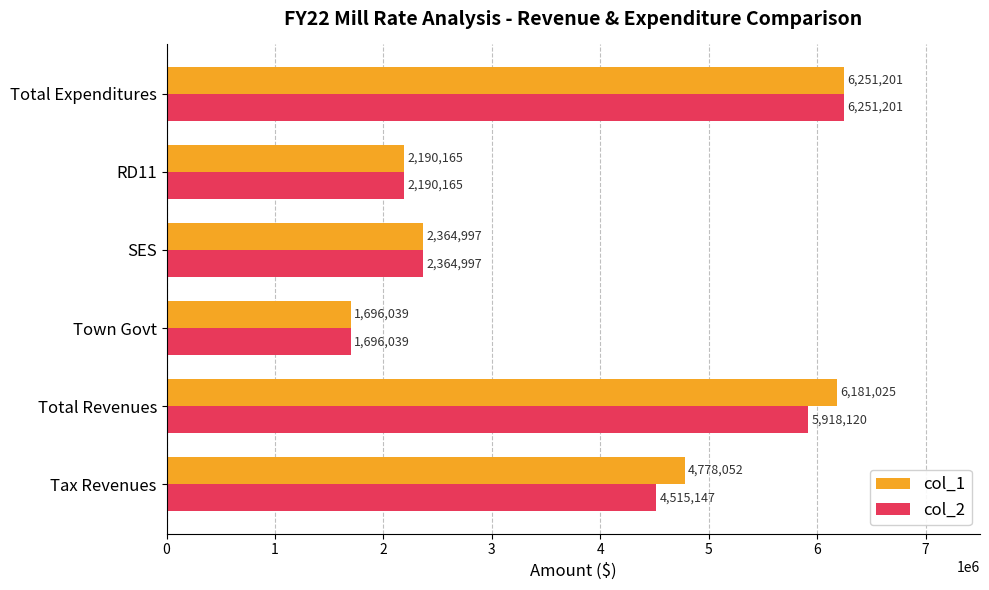

What value does the col_2 series have at RD11?

2190165